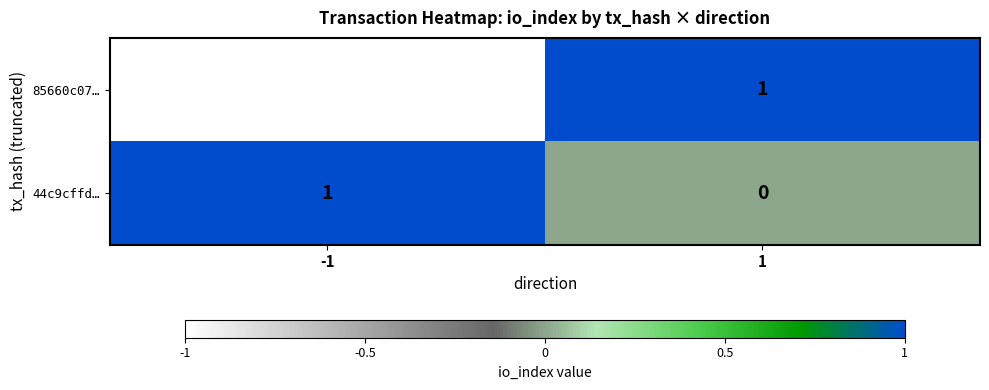

True or false: 44c9cffd… has a value of 0 at 1.

True